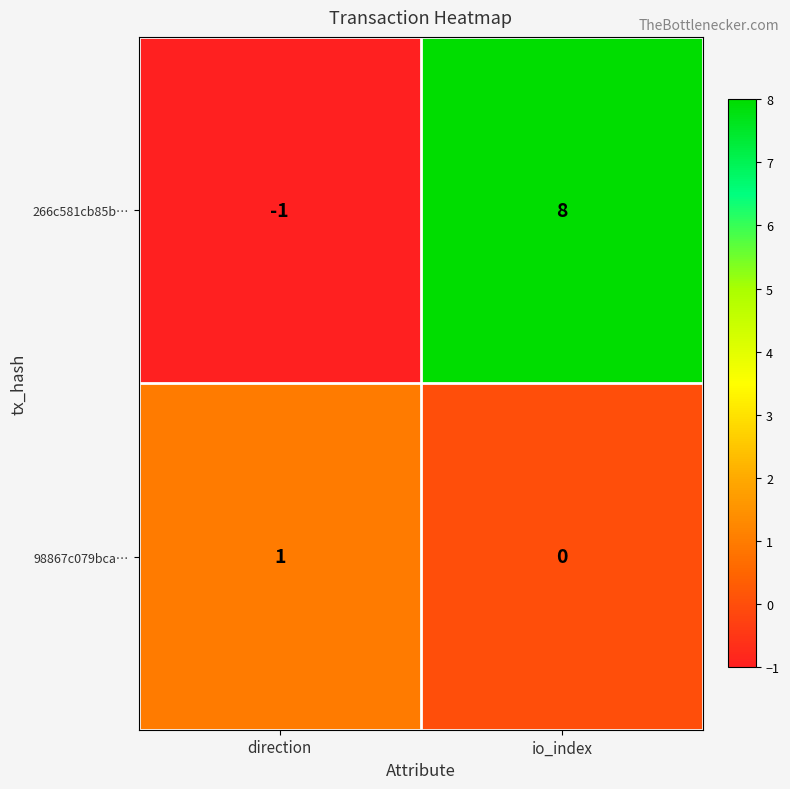

Is it true that 98867c079bca… equals 1 at direction?

True